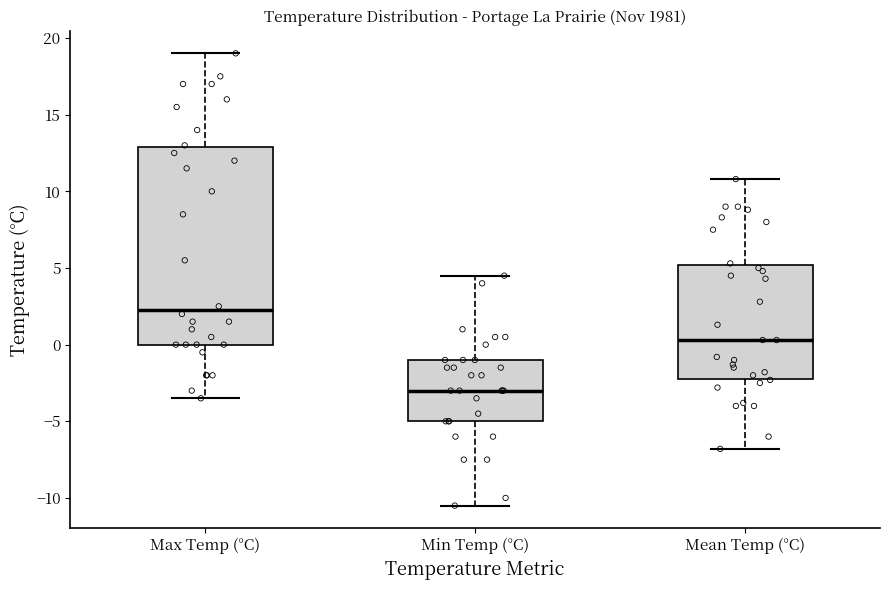

Which box's median line is the lowest?

Min Temp (°C)